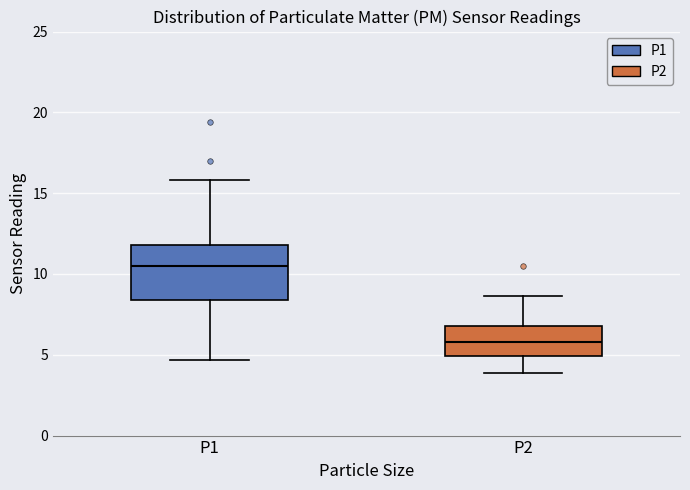

Which box has the lowest median line?

P2